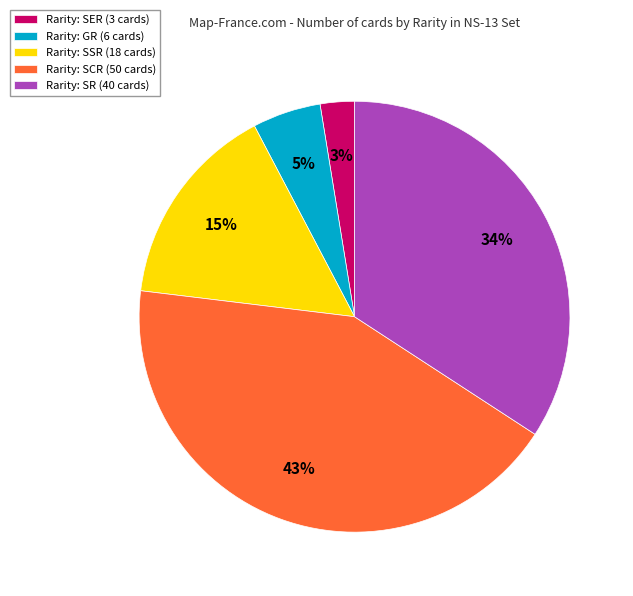

Which category has the biggest portion of the pie?

Rarity: SCR (50 cards)